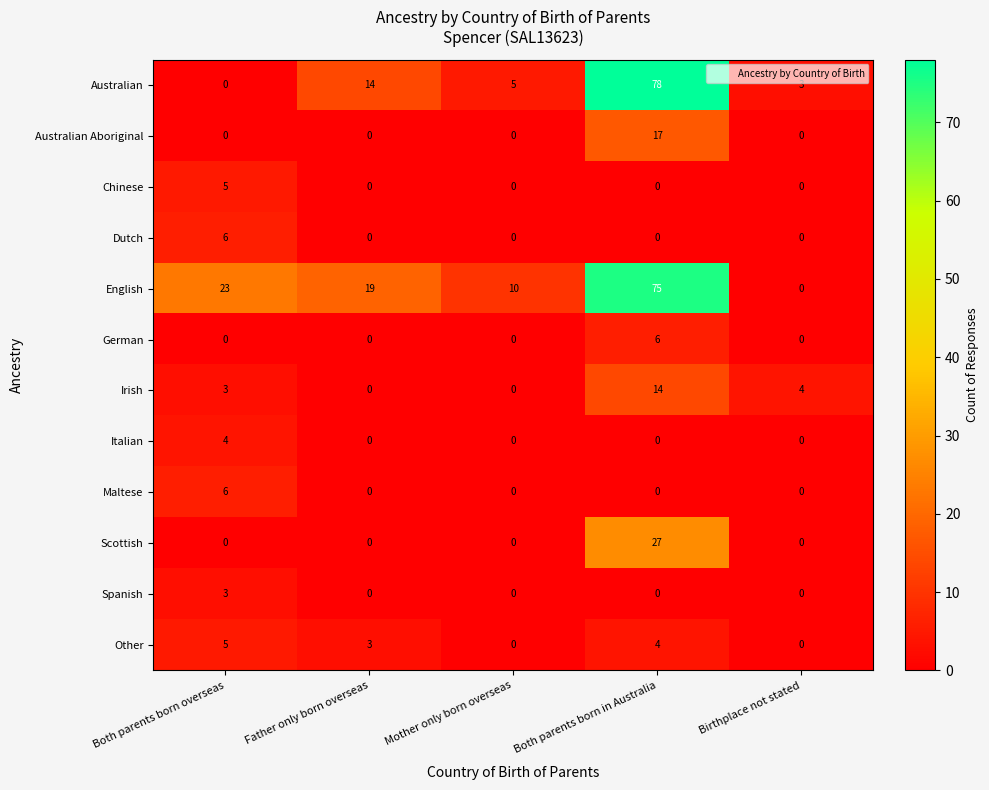

Rank the categories by English value from lowest to highest.

Birthplace not stated, Mother only born overseas, Father only born overseas, Both parents born overseas, Both parents born in Australia